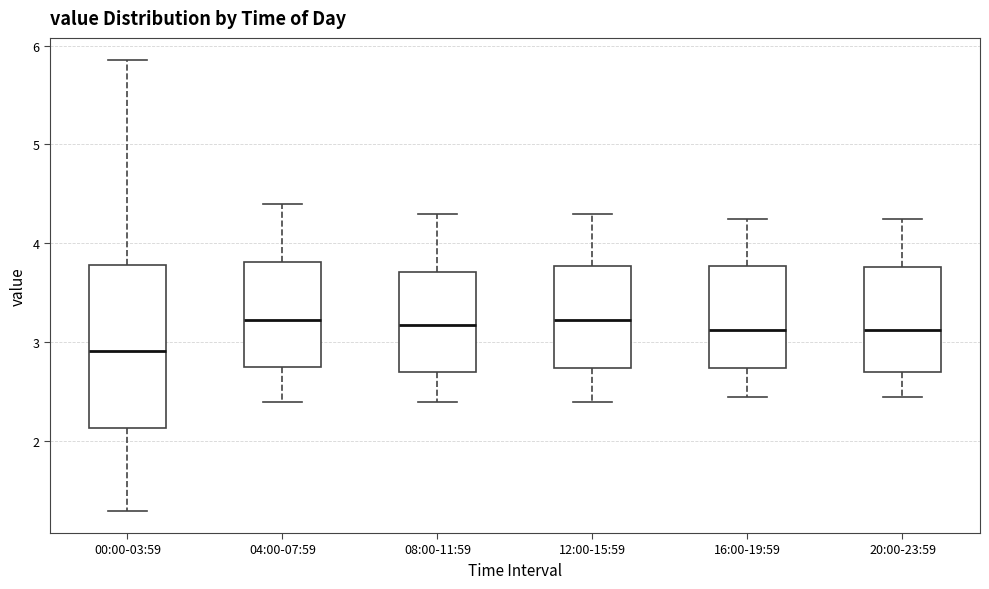

Where is the lower edge of the box for 12:00-15:59 on the y-axis? The values are not printed on the chart, so give them approximately, as read against the axis.

2.7